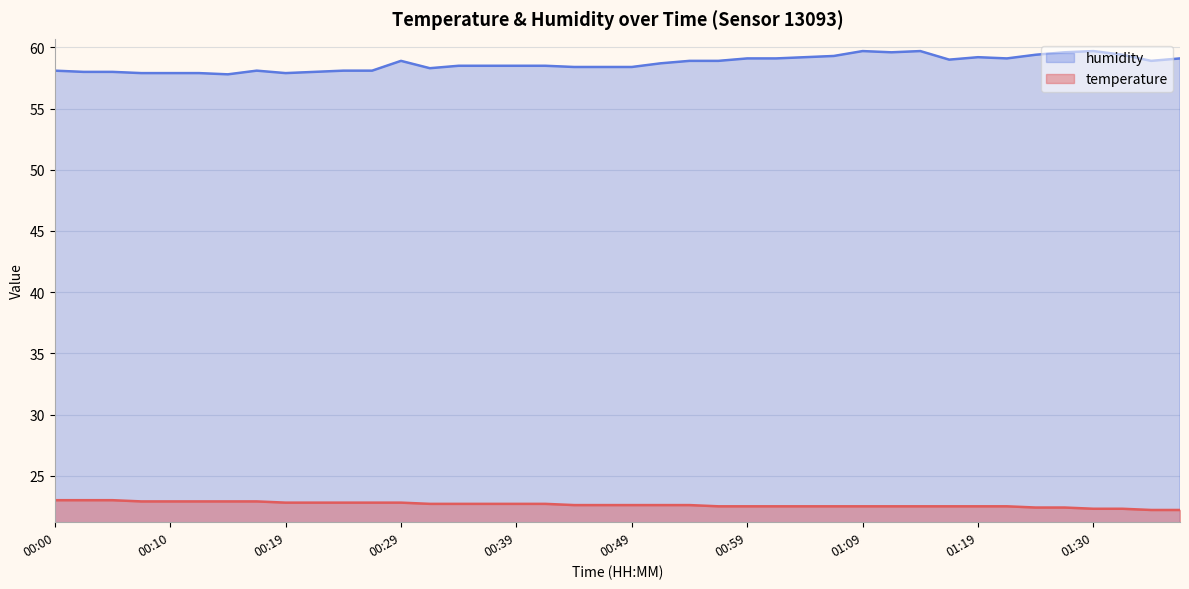

Reading right to left, extract all data points from this chart.

temperature: 22.2	22.2	22.3	22.3	22.4	22.4	22.5	22.5	22.5	22.5	22.5	22.5	22.5	22.5	22.5	22.5	22.5	22.6	22.6	22.6	22.6	22.6	22.7	22.7	22.7	22.7	22.7	22.8	22.8	22.8	22.8	22.8	22.9	22.9	22.9	22.9	22.9	23.0	23.0	23.0
humidity: 59.1	58.9	59.4	59.7	59.6	59.4	59.1	59.2	59.0	59.7	59.6	59.7	59.3	59.2	59.1	59.1	58.9	58.9	58.7	58.4	58.4	58.4	58.5	58.5	58.5	58.5	58.3	58.9	58.1	58.1	58.0	57.9	58.1	57.8	57.9	57.9	57.9	58.0	58.0	58.1